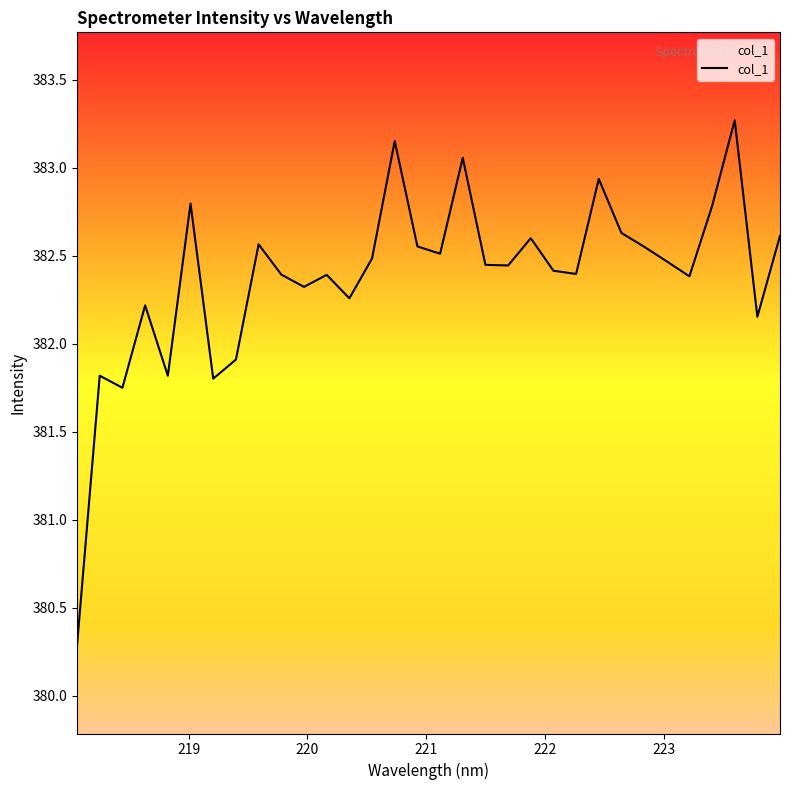

What is the maximum value shown in the chart?

383.3